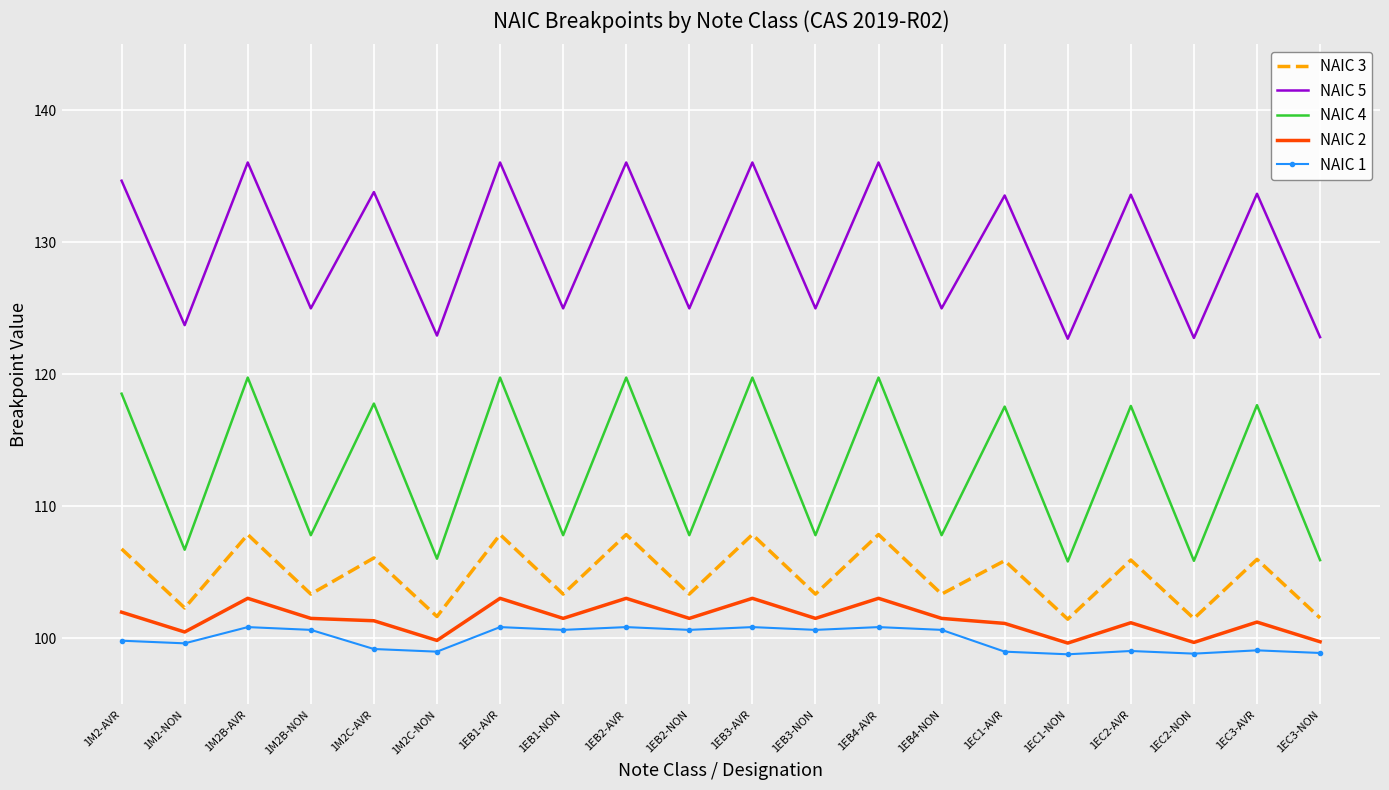

What is the highest value of the NAIC 3 series?

107.9